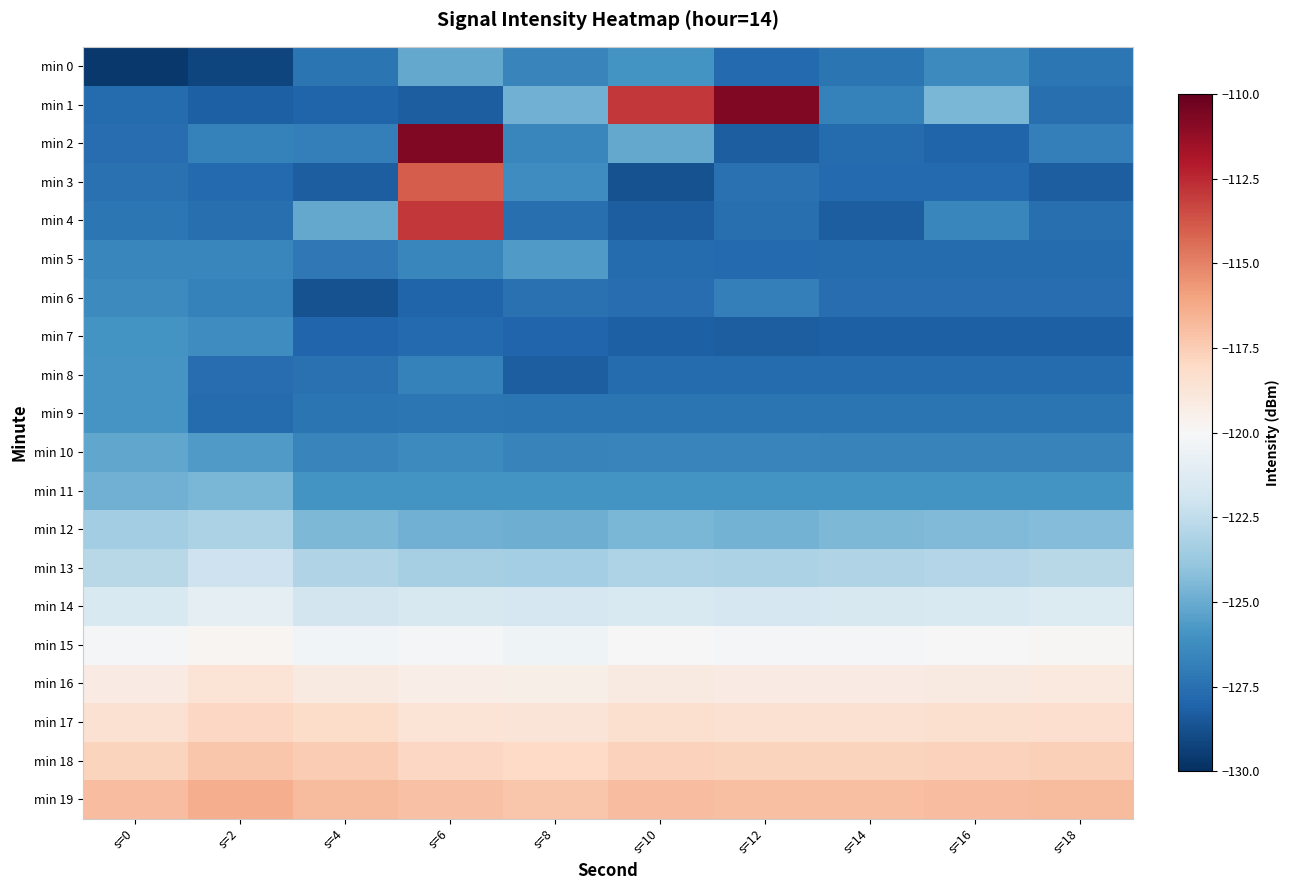

Reading left to right, what are all the values shown in this chart?

min 0: s=0=-129.6	s=2=-129.2	s=4=-127.3	s=6=-125.1	s=8=-126.6	s=10=-126.0	s=12=-127.8	s=14=-127.3	s=16=-126.4	s=18=-127.2
min 1: s=0=-127.7	s=2=-128.2	s=4=-128.0	s=6=-128.3	s=8=-124.8	s=10=-112.9	s=12=-110.8	s=14=-126.8	s=16=-124.5	s=18=-127.5
min 2: s=0=-127.6	s=2=-126.8	s=4=-126.8	s=6=-110.8	s=8=-126.6	s=10=-125.1	s=12=-128.3	s=14=-127.7	s=16=-128.0	s=18=-126.8
min 3: s=0=-127.5	s=2=-127.8	s=4=-128.2	s=6=-113.9	s=8=-126.2	s=10=-128.7	s=12=-127.5	s=14=-127.8	s=16=-127.8	s=18=-128.2
min 4: s=0=-127.2	s=2=-127.6	s=4=-125.1	s=6=-112.9	s=8=-127.5	s=10=-128.3	s=12=-127.6	s=14=-128.3	s=16=-126.6	s=18=-127.6
min 5: s=0=-126.6	s=2=-126.6	s=4=-127.2	s=6=-126.5	s=8=-125.6	s=10=-127.7	s=12=-127.8	s=14=-127.7	s=16=-127.7	s=18=-127.7
min 6: s=0=-126.4	s=2=-126.8	s=4=-128.7	s=6=-128.0	s=8=-127.5	s=10=-127.6	s=12=-126.8	s=14=-127.6	s=16=-127.6	s=18=-127.6
min 7: s=0=-126.0	s=2=-126.2	s=4=-127.9	s=6=-127.8	s=8=-127.9	s=10=-128.2	s=12=-128.3	s=14=-128.2	s=16=-128.2	s=18=-128.2
min 8: s=0=-125.9	s=2=-127.6	s=4=-127.5	s=6=-126.8	s=8=-128.2	s=10=-127.7	s=12=-127.7	s=14=-127.7	s=16=-127.7	s=18=-127.7
min 9: s=0=-125.9	s=2=-127.7	s=4=-127.3	s=6=-127.2	s=8=-127.3	s=10=-127.3	s=12=-127.3	s=14=-127.3	s=16=-127.3	s=18=-127.3
min 10: s=0=-125.2	s=2=-125.6	s=4=-126.6	s=6=-126.4	s=8=-126.6	s=10=-126.6	s=12=-126.6	s=14=-126.6	s=16=-126.6	s=18=-126.6
min 11: s=0=-124.8	s=2=-124.5	s=4=-126.0	s=6=-126.0	s=8=-126.0	s=10=-126.0	s=12=-126.0	s=14=-126.0	s=16=-126.0	s=18=-126.0
min 12: s=0=-123.5	s=2=-123.2	s=4=-124.5	s=6=-124.8	s=8=-124.9	s=10=-124.6	s=12=-124.7	s=14=-124.5	s=16=-124.4	s=18=-124.3
min 13: s=0=-122.8	s=2=-122.1	s=4=-123.0	s=6=-123.3	s=8=-123.4	s=10=-123.1	s=12=-123.2	s=14=-123.0	s=16=-122.9	s=18=-122.8
min 14: s=0=-121.5	s=2=-121.0	s=4=-121.8	s=6=-121.6	s=8=-121.7	s=10=-121.5	s=12=-121.7	s=14=-121.6	s=16=-121.5	s=18=-121.4
min 15: s=0=-120.1	s=2=-119.8	s=4=-120.3	s=6=-120.2	s=8=-120.4	s=10=-120.0	s=12=-120.2	s=14=-120.1	s=16=-120.0	s=18=-119.9
min 16: s=0=-119.2	s=2=-118.6	s=4=-119.1	s=6=-119.3	s=8=-119.4	s=10=-119.1	s=12=-119.2	s=14=-119.2	s=16=-119.1	s=18=-119.0
min 17: s=0=-118.5	s=2=-117.9	s=4=-118.2	s=6=-118.6	s=8=-118.7	s=10=-118.4	s=12=-118.5	s=14=-118.5	s=16=-118.4	s=18=-118.3
min 18: s=0=-117.8	s=2=-117.2	s=4=-117.5	s=6=-117.9	s=8=-118.0	s=10=-117.7	s=12=-117.8	s=14=-117.8	s=16=-117.7	s=18=-117.6
min 19: s=0=-116.9	s=2=-116.4	s=4=-116.8	s=6=-117.1	s=8=-117.2	s=10=-116.9	s=12=-117.0	s=14=-117.0	s=16=-116.9	s=18=-116.8